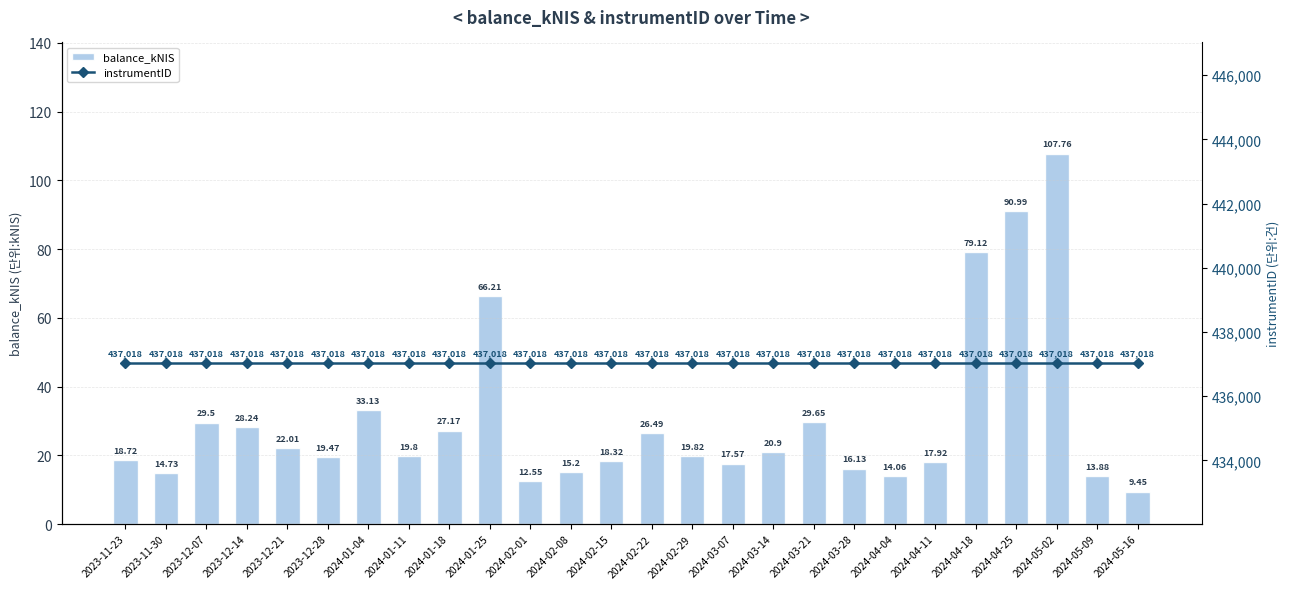

Is it true that balance_kNIS equals 22.0 at 2023-12-21?

True